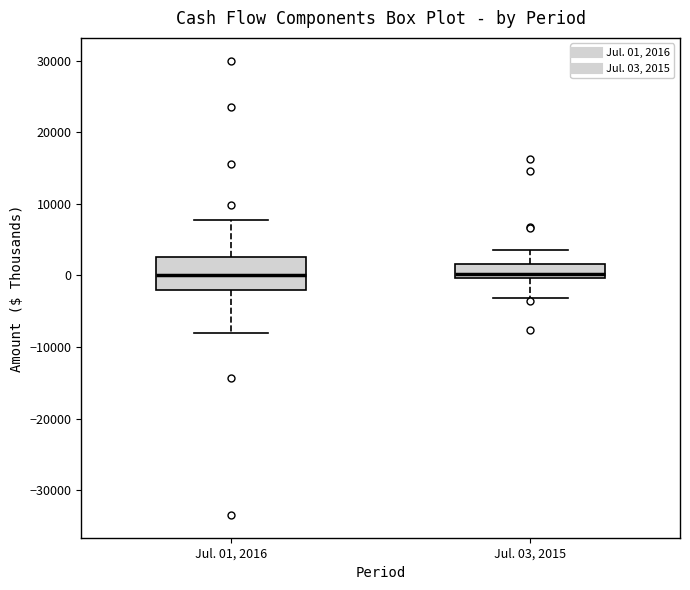

Reading left to right, transcribe this box plot: for each box, give where its median line is, the range the box spans, and where its two whiskers end, as read against the y-axis. The values are not printed on the chart, so give them approximately, as read against the axis.

Jul. 01, 2016: median 0, box -2000 to 3000, whiskers -8000 to 8000
Jul. 03, 2015: median 0 (just above the box's lower edge), box 0 to 2000, whiskers -3000 to 4000